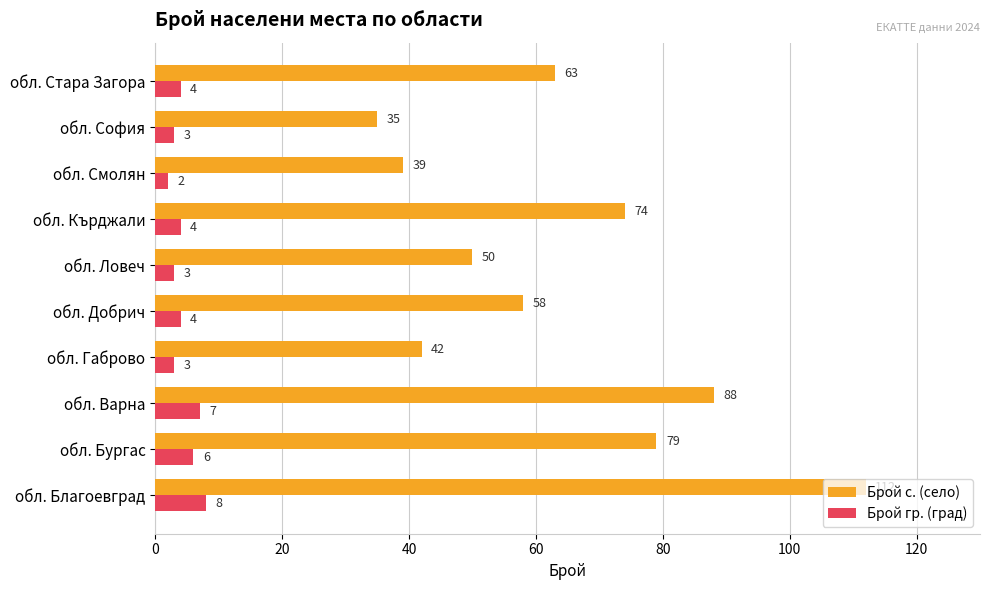

Read the Брой с. (село) value at обл. Ловеч, to the nearest 10.

50